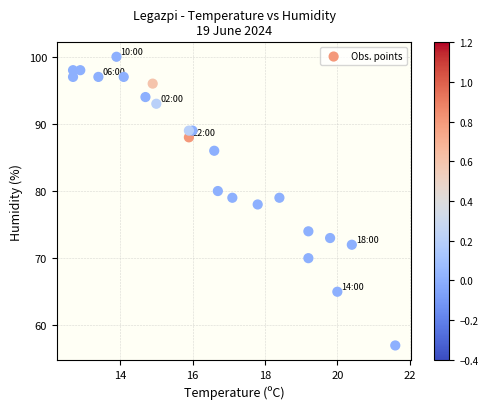

What is the range of Y values (max minus min)?

43